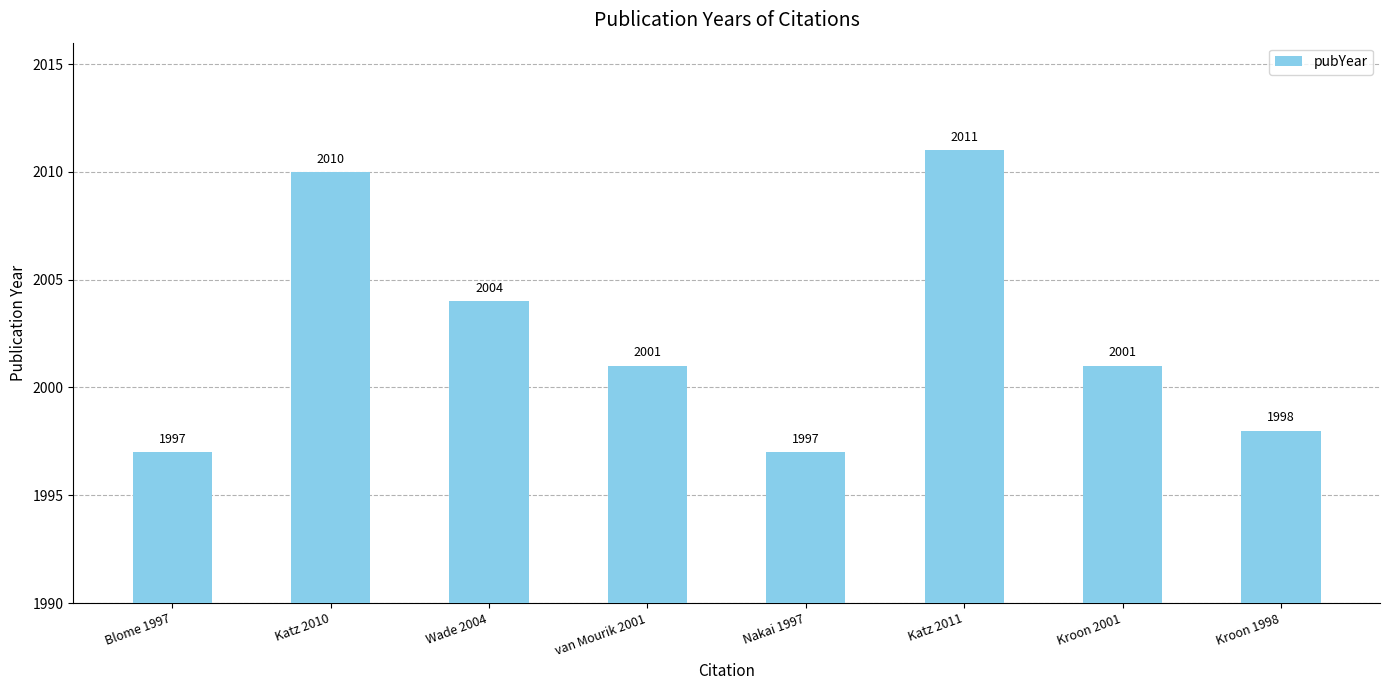

The chart shows a value of 2011 at Katz 2011. True or false?

True